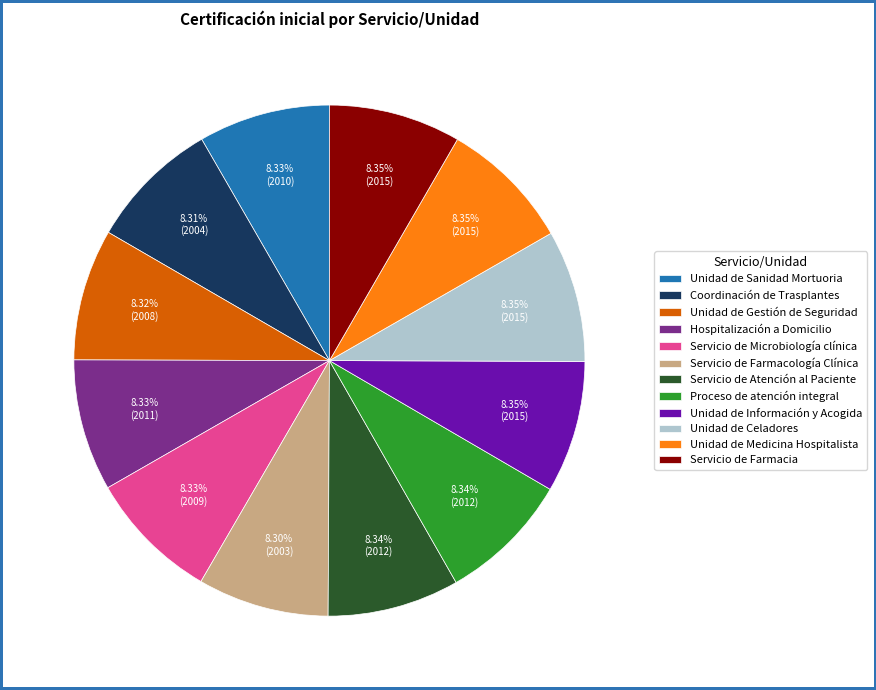

Approximately how many times larger is the value at Unidad de Medicina Hospitalista compared to Servicio de Microbiología clínica?

1.0